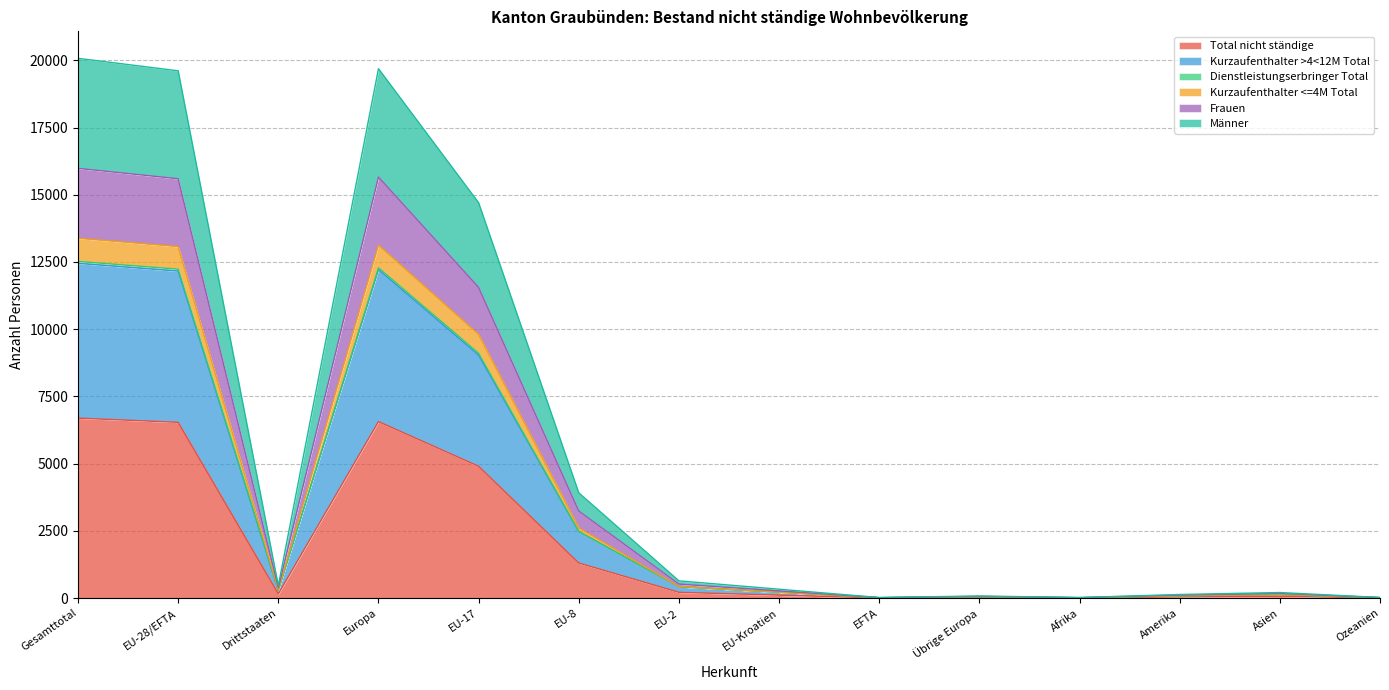

What is the maximum value for Total nicht ständige?

6693